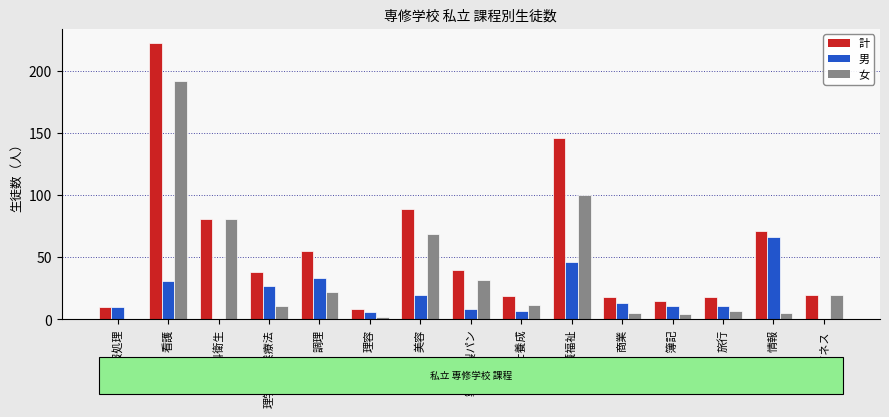

What is the sum of all 女 values?

562